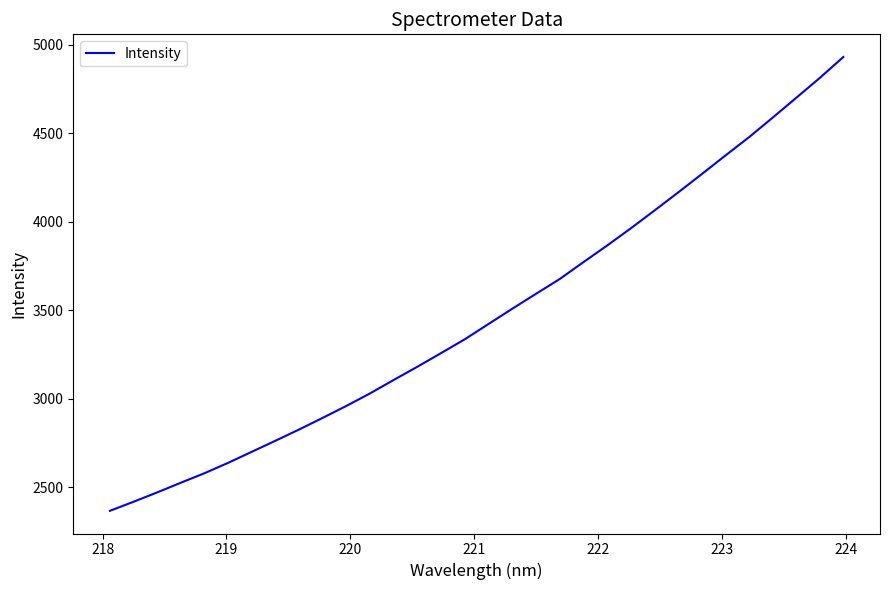

What is the greatest value displayed?

4931.6